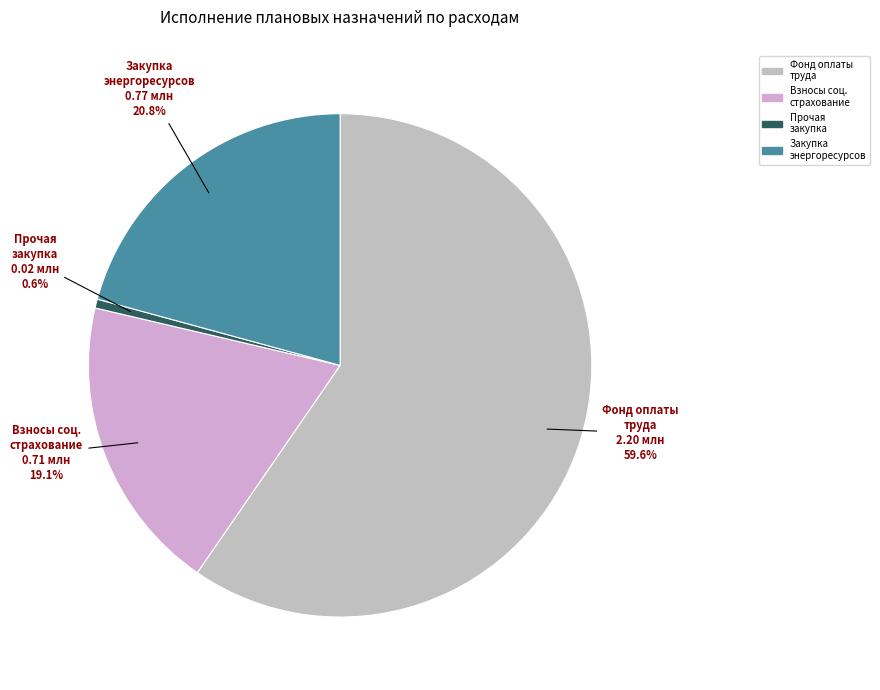

To the nearest percent, what is the average slice percentage?

25%